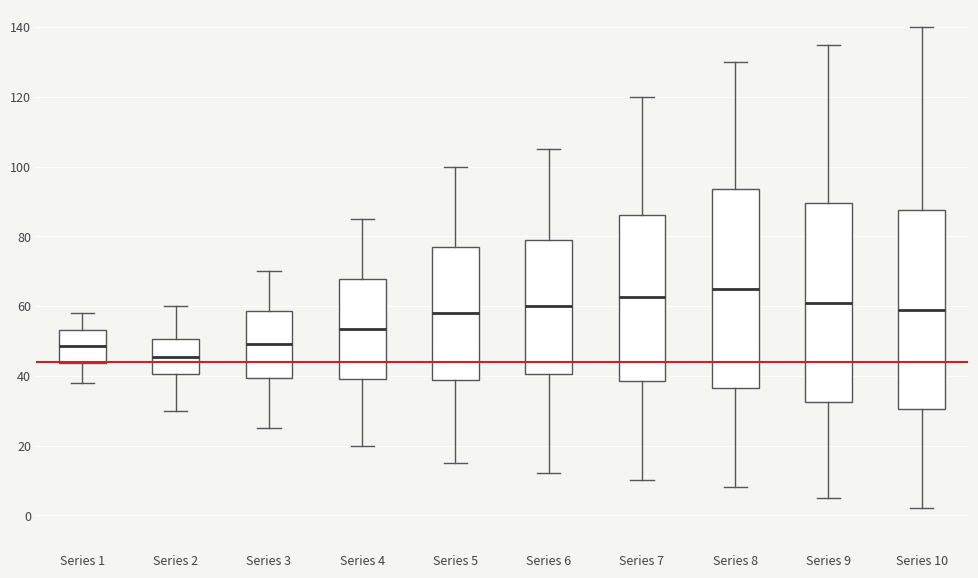

Reading left to right, transcribe this box plot: for each box, give where its median line is, the range the box spans, and where its two whiskers end, as read against the y-axis. The values are not printed on the chart, so give them approximately, as read against the axis.

Series 1: median 48, box 44 to 54, whiskers 38 to 58
Series 2: median 46, box 40 to 50, whiskers 30 to 60
Series 3: median 50, box 40 to 58, whiskers 26 to 70
Series 4: median 54, box 40 to 68, whiskers 20 to 86
Series 5: median 58, box 38 to 78, whiskers 16 to 100
Series 6: median 60, box 40 to 80, whiskers 12 to 106
Series 7: median 62, box 38 to 86, whiskers 10 to 120
Series 8: median 66, box 36 to 94, whiskers 8 to 130
Series 9: median 62, box 32 to 90, whiskers 6 to 136
Series 10: median 60, box 30 to 88, whiskers 2 to 140